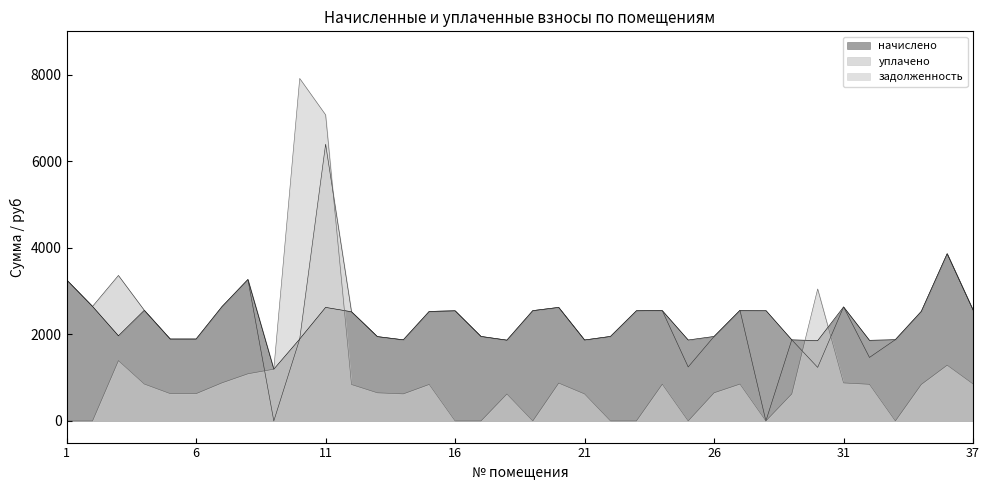

How many distinct data groups are displayed?

3